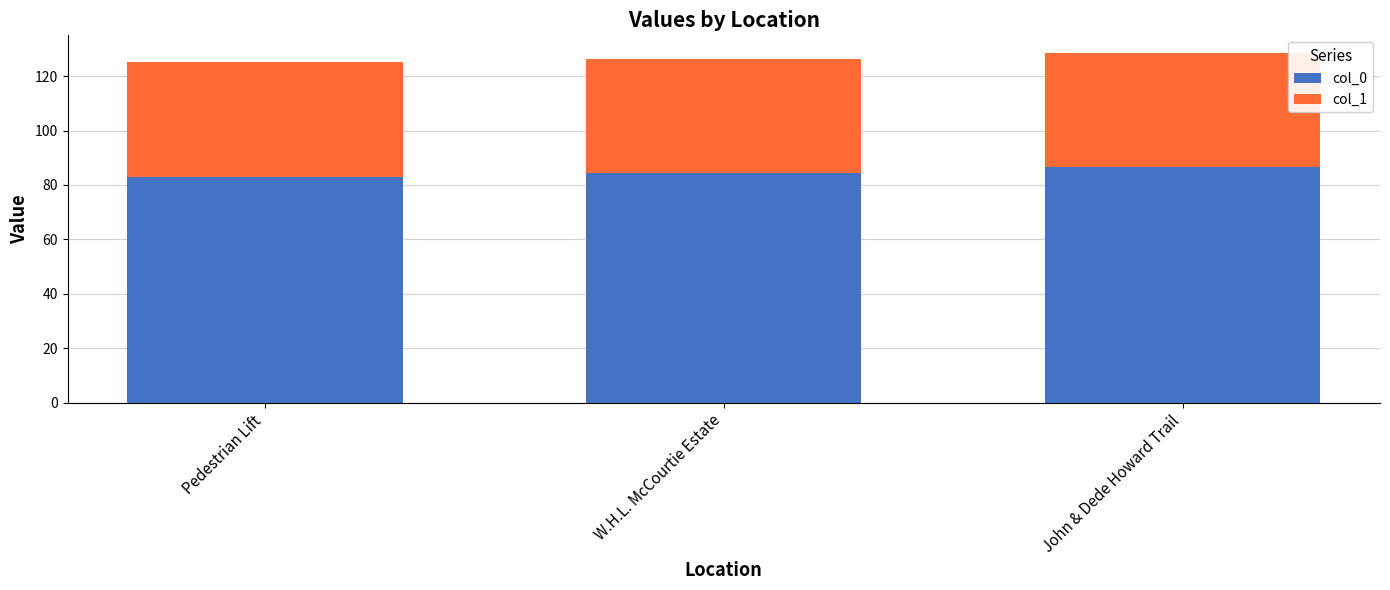

What is the difference between the col_0 values at John & Dede Howard Trail and Pedestrian Lift?

3.6